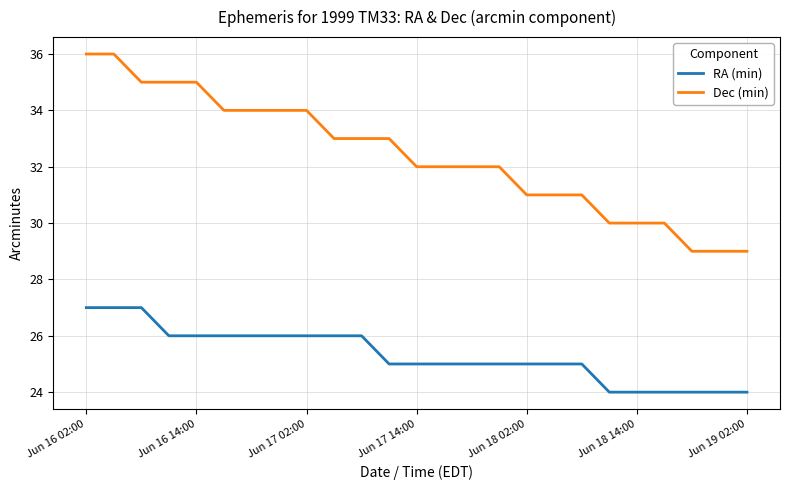

Which series has the largest range (max minus min)?

Dec (min)